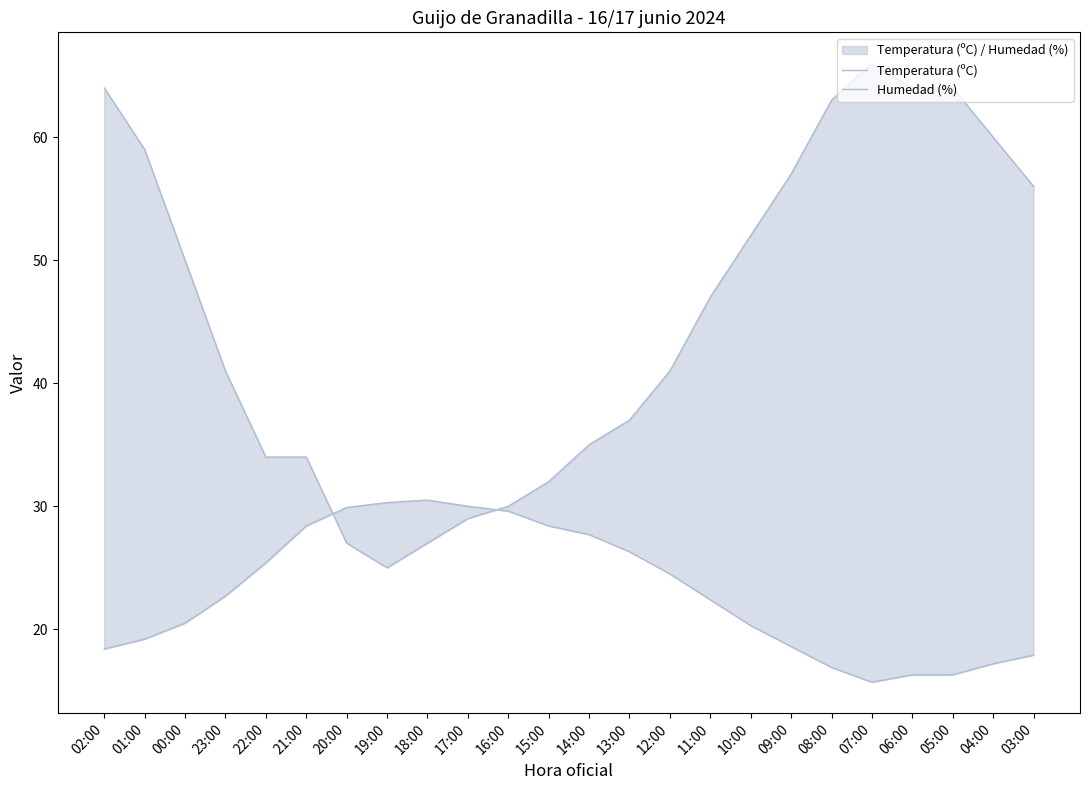

Does the chart display data point markers on the line(s)?

No